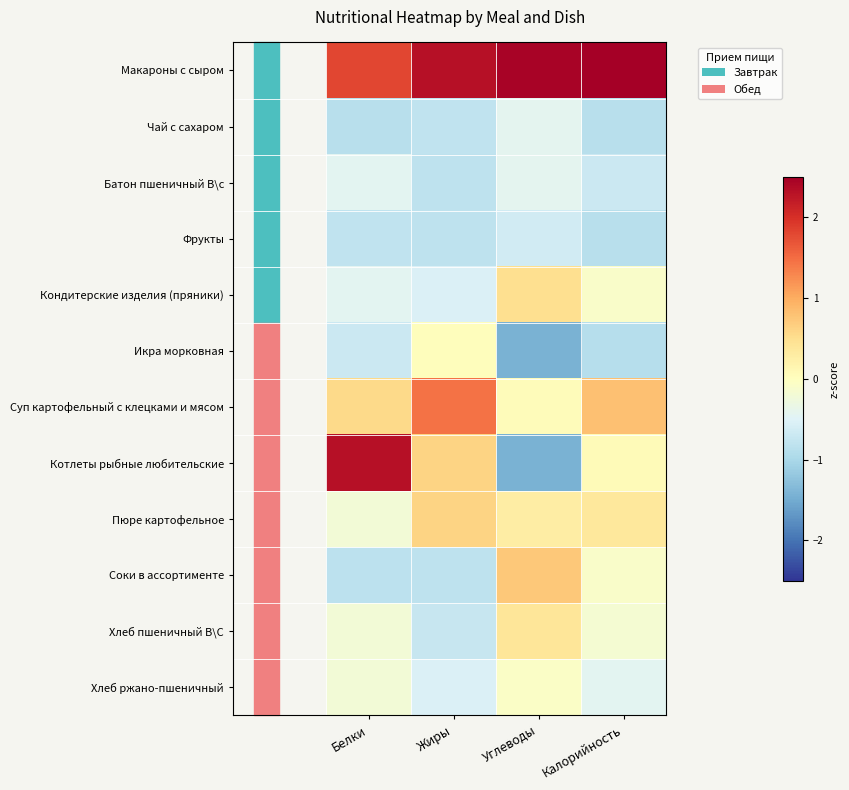

Which category has the highest value across all series?

Калорийность